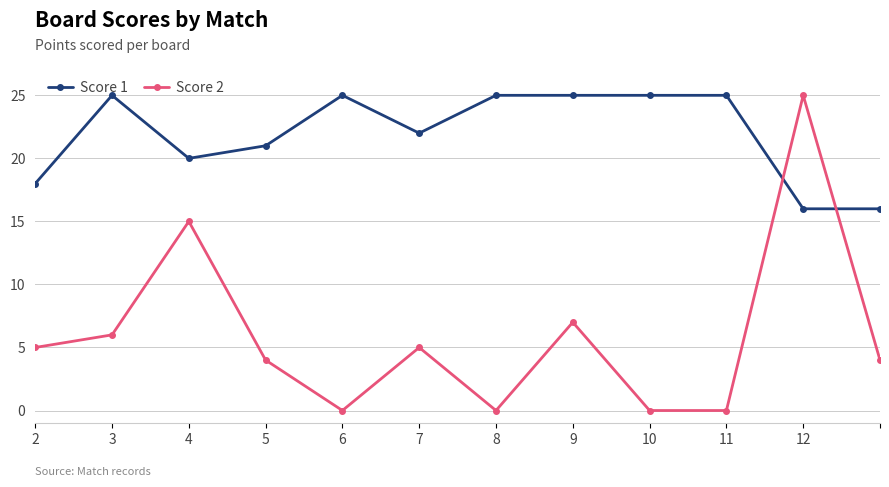

What is the maximum value shown in the chart?

25